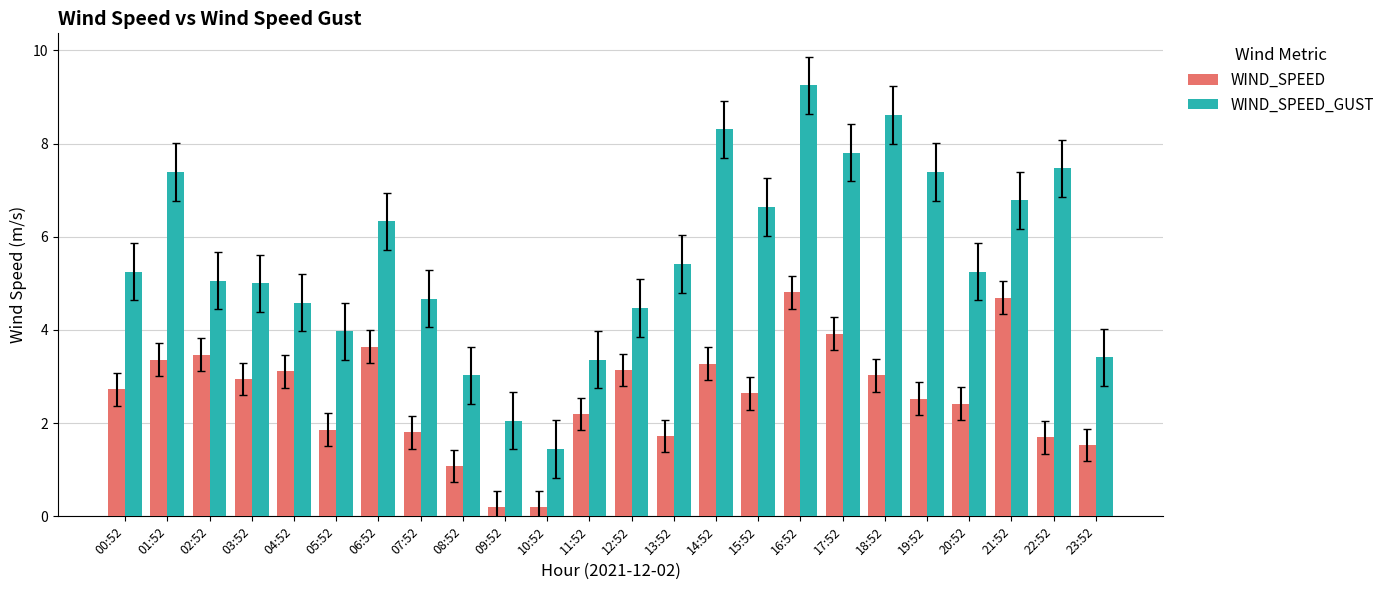

What is the spread (max minus min) of values at 22:52?

5.8